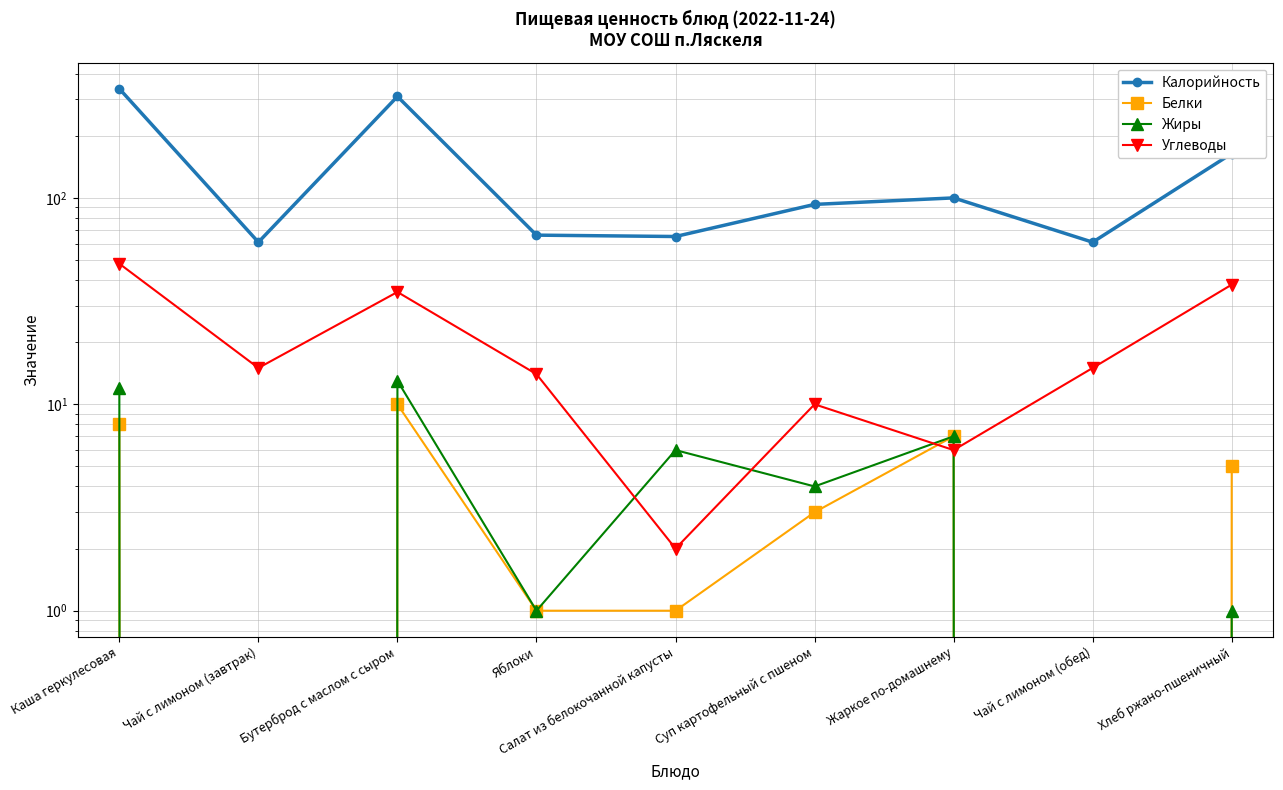

What position from the right is Суп картофельный с пшеном?

4